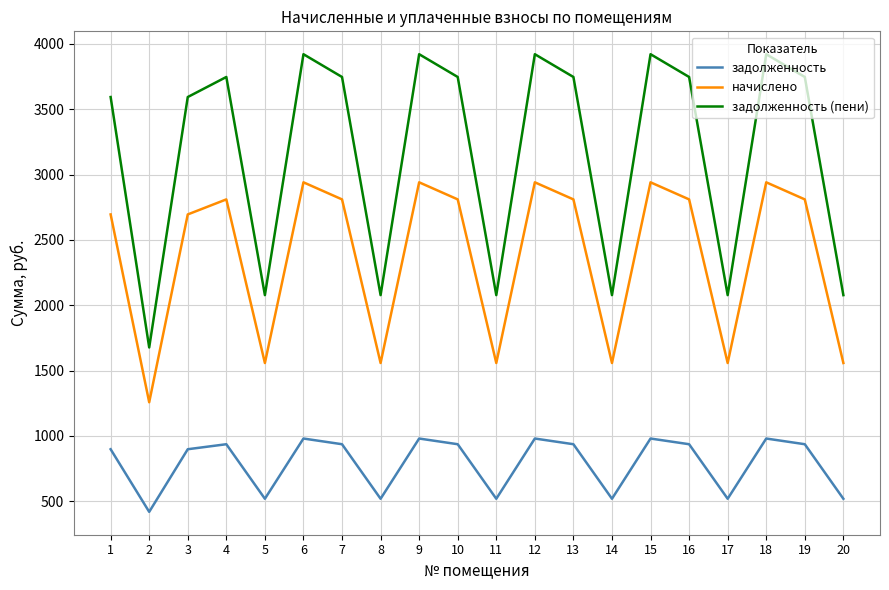

Read the задолженность (пени) value at 14.

2077.4